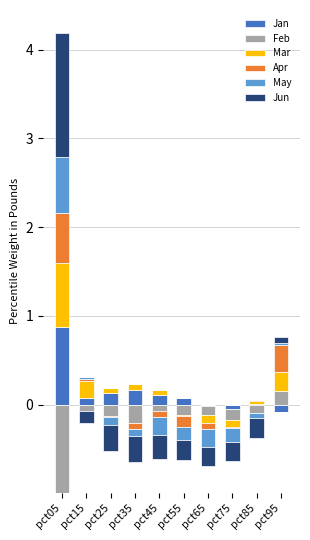

Rank the series by their maximum value, from highest to lowest.

Jun, Jan, Mar, May, Apr, Feb